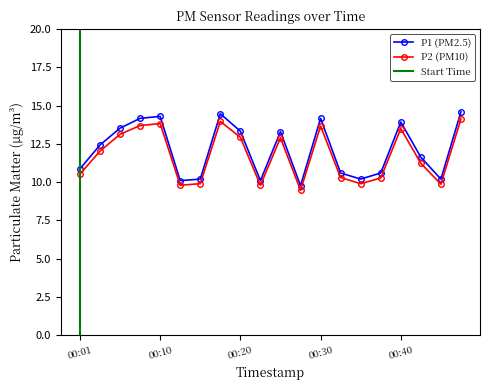

At how many categories does at least one series exceed 13?

9